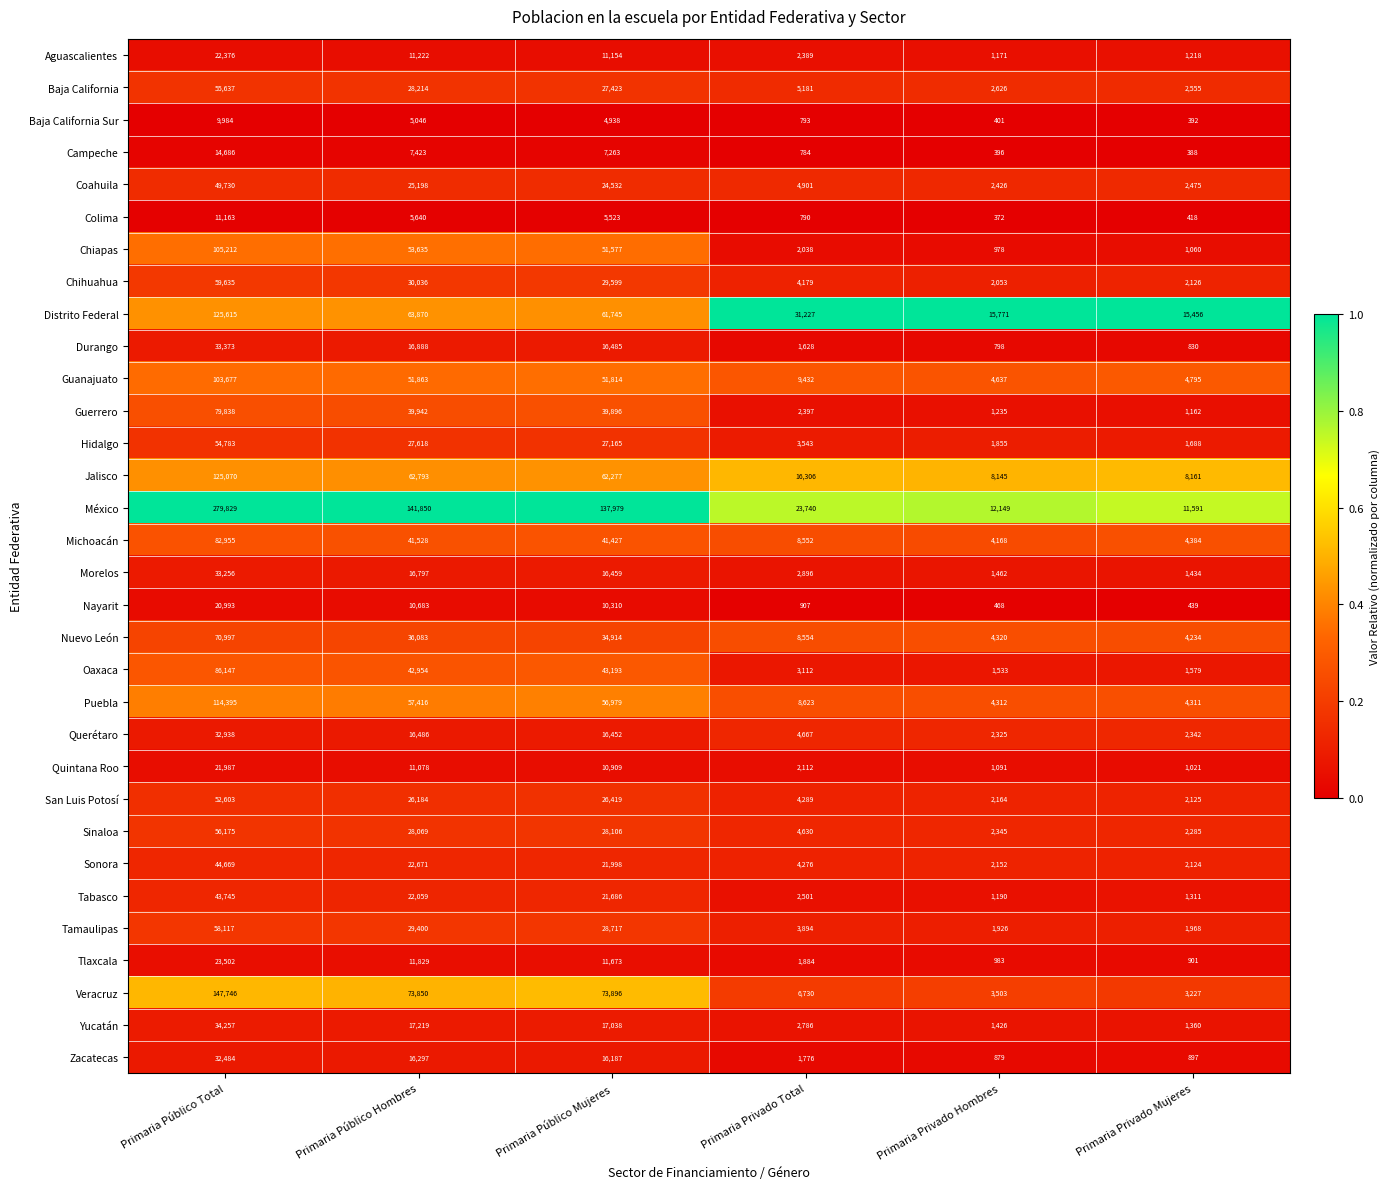

What is the total value across all series at Primaria Público Mujeres?

1035733